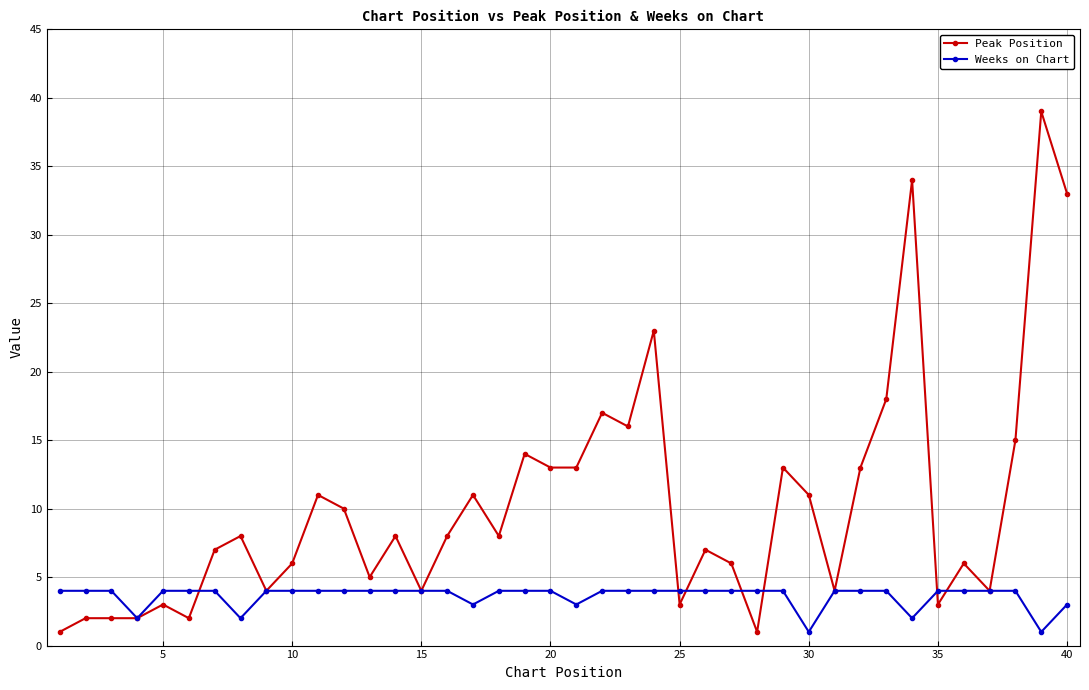

Which series has the largest total across all categories?

Peak Position